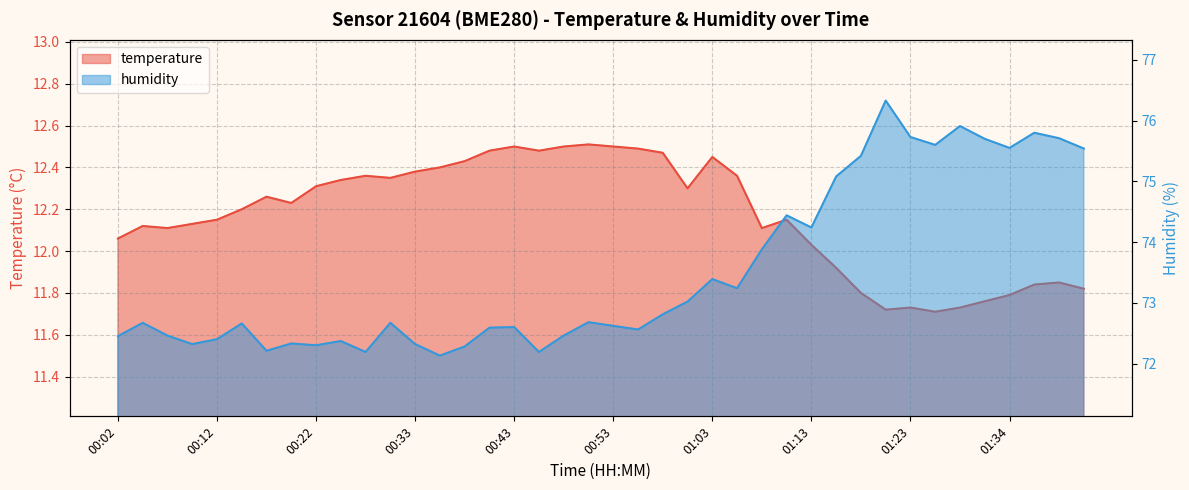

The temperature series shows 19.3 at 00:20. True or false?

False